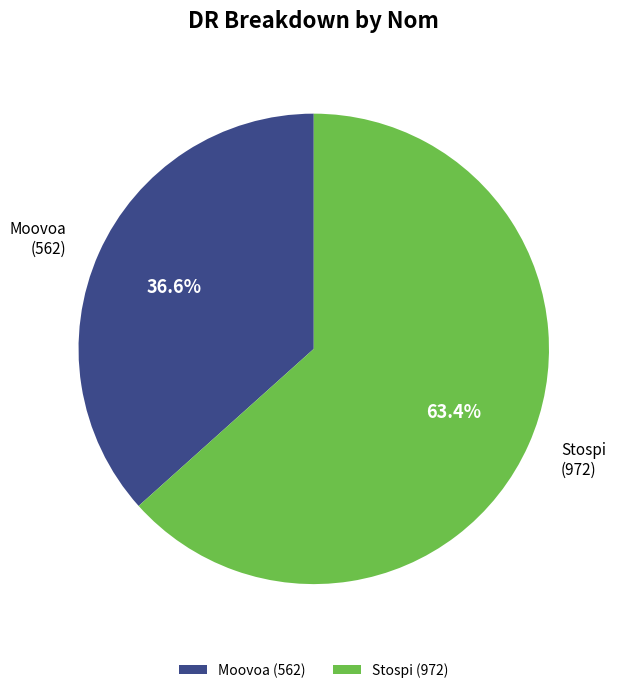

To the nearest percent, what is the average slice percentage?

50%